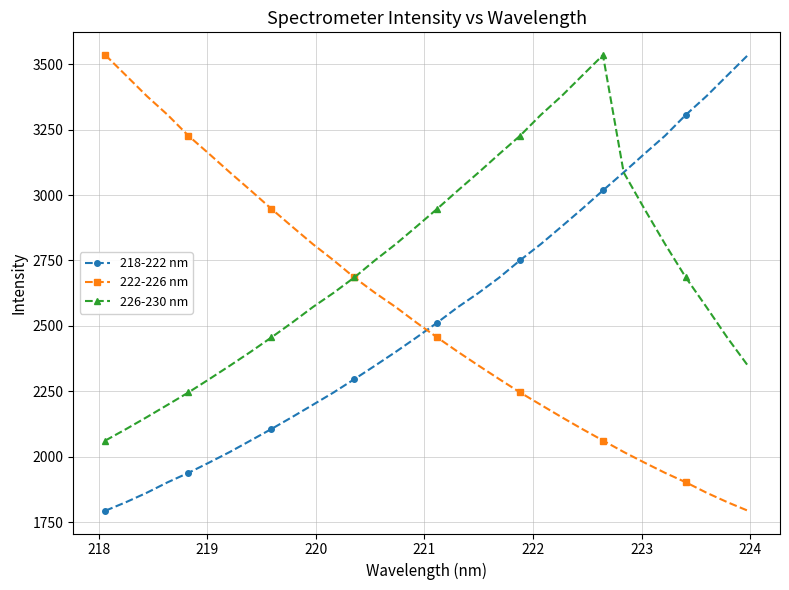

What is the average value of the 218-222 nm series?

2548.1